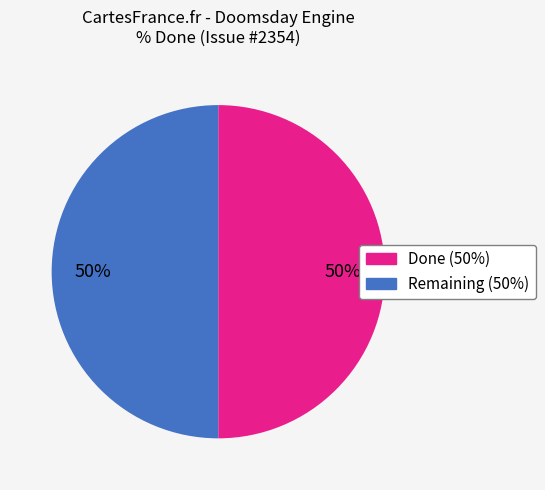

To the nearest percent, what is the average slice percentage?

50%